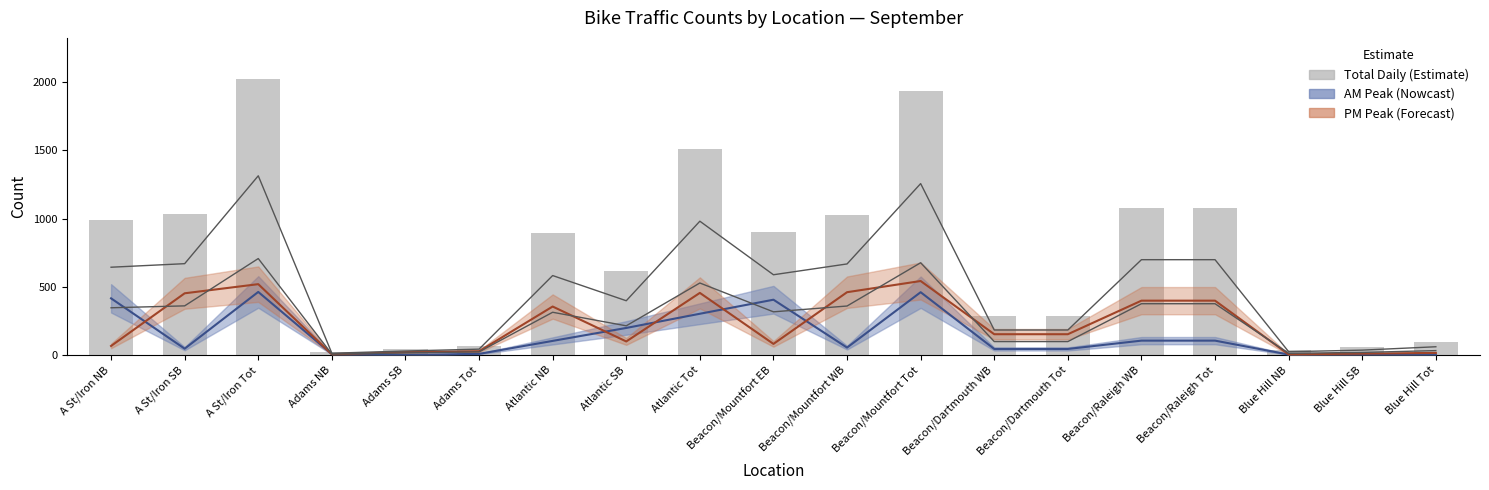

What is the label of the 14th bar from the right?

Adams Tot